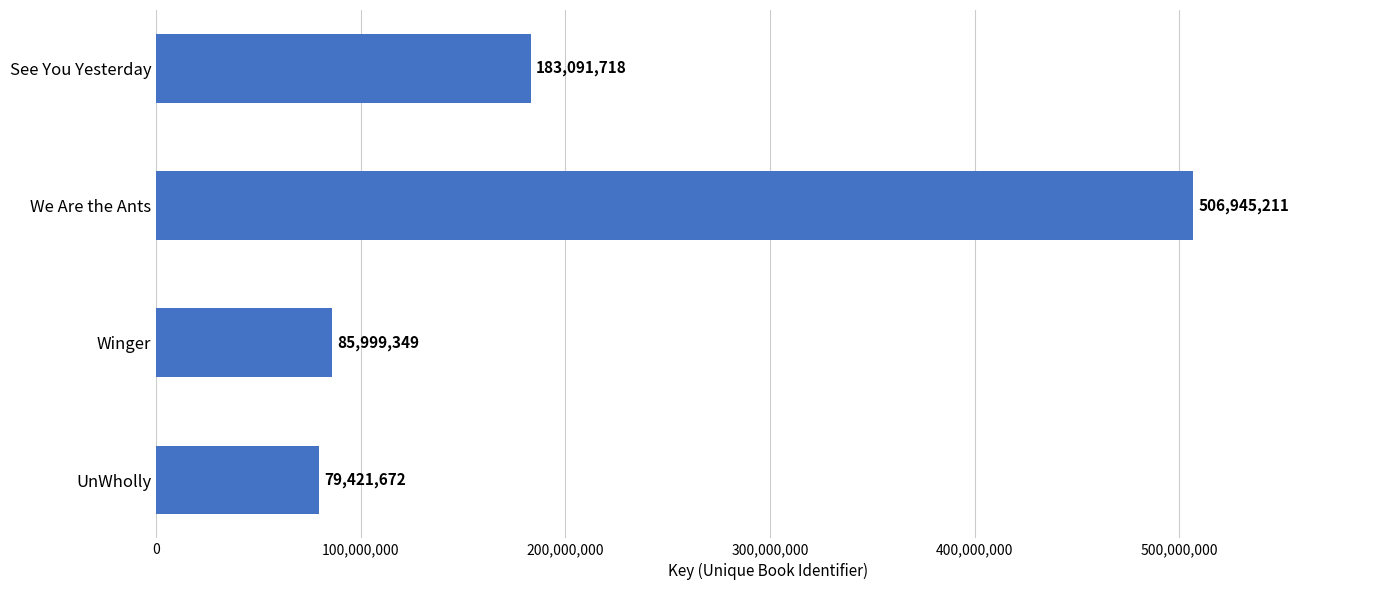

Between UnWholly and See You Yesterday, which is larger?

See You Yesterday